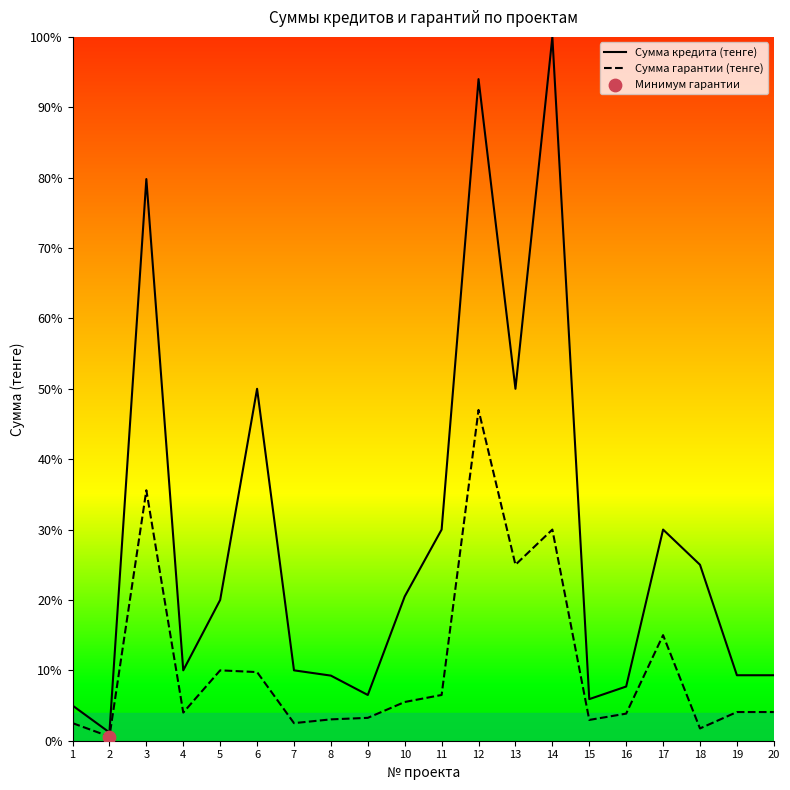

Which series contains the lowest Y value?

Сумма гарантии (тенге)